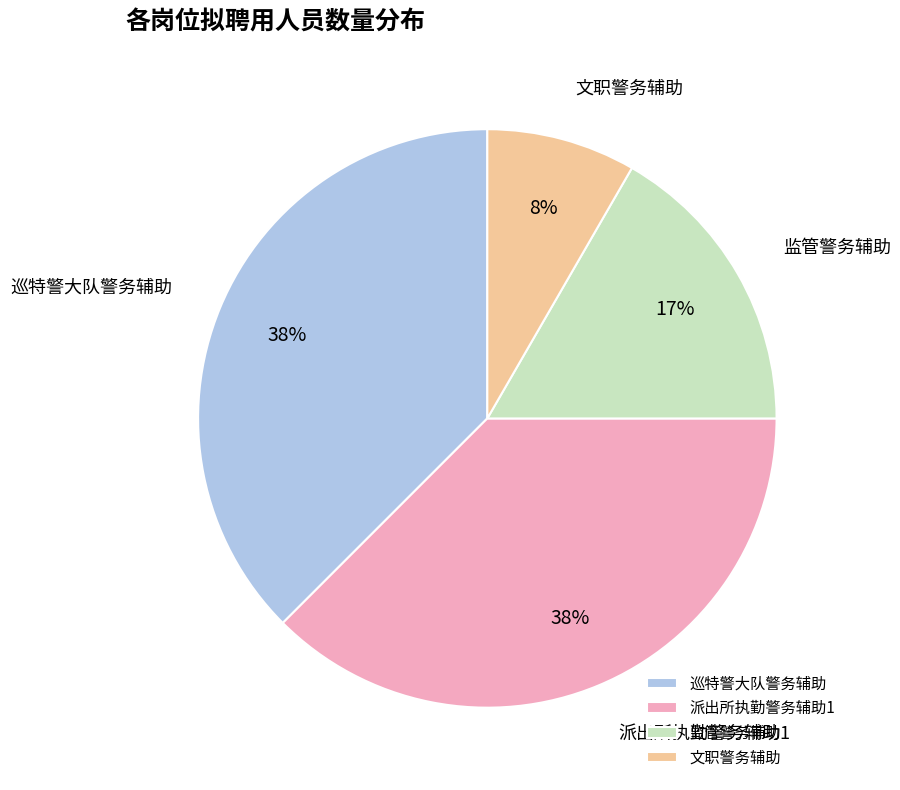

How many slices are in this pie chart?

4